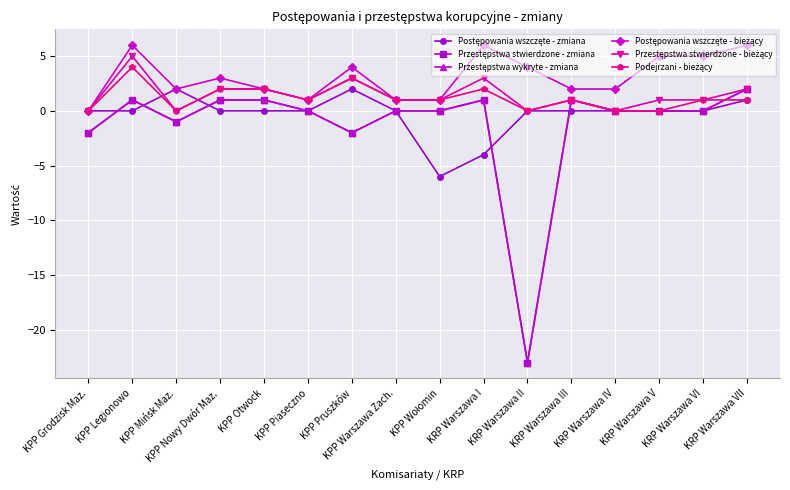

Does the chart have visible grid lines?

Yes